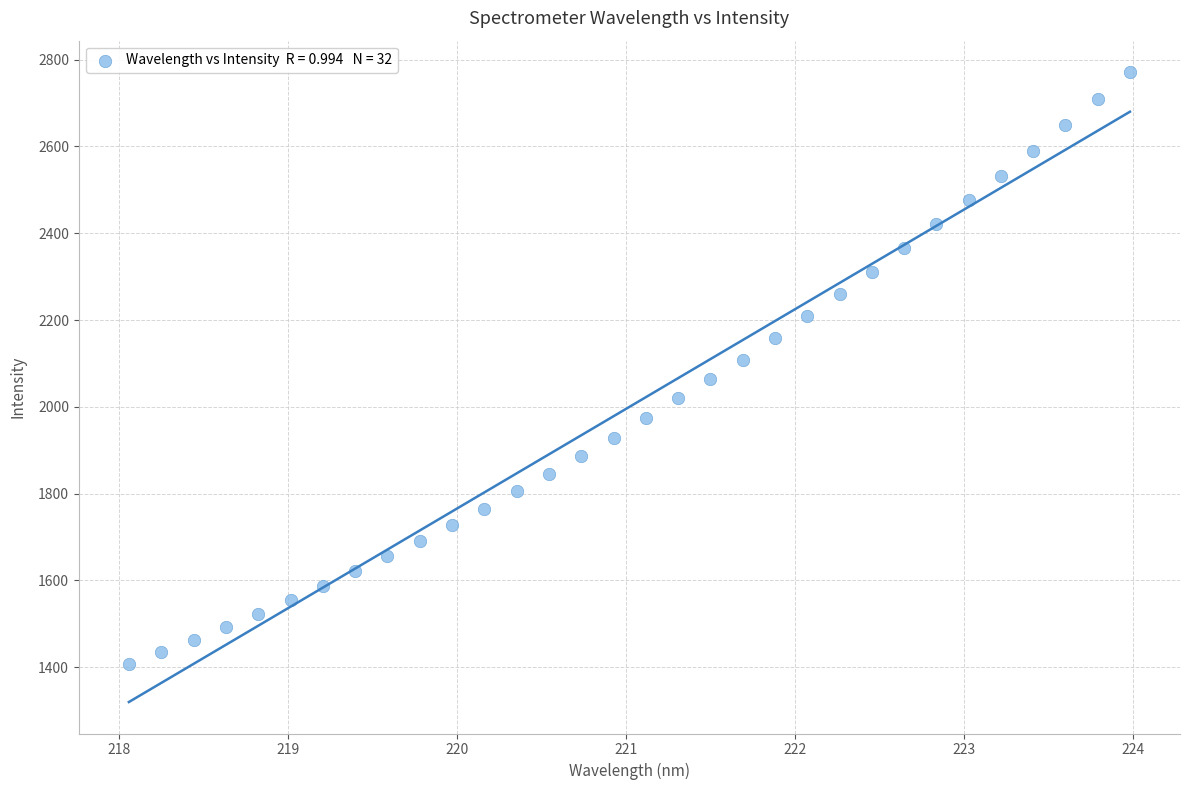

What is the range of Y values (max minus min)?

1364.3